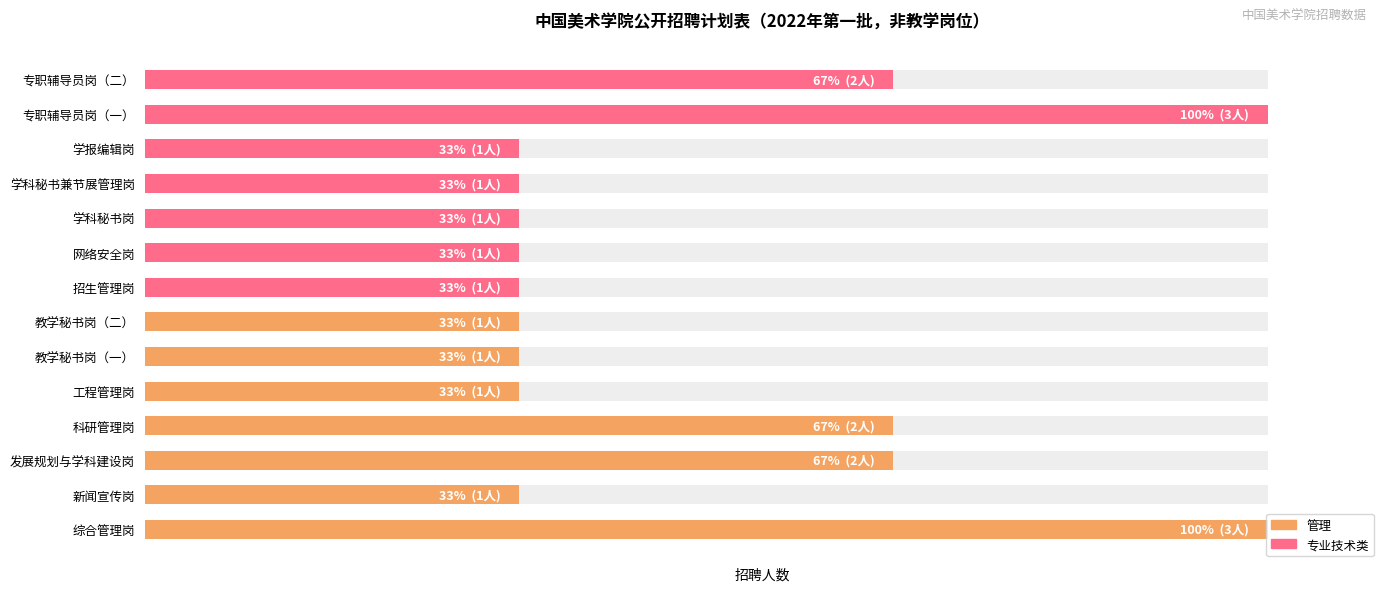

Between 工程管理岗 and 新闻宣传岗, which is larger?

工程管理岗